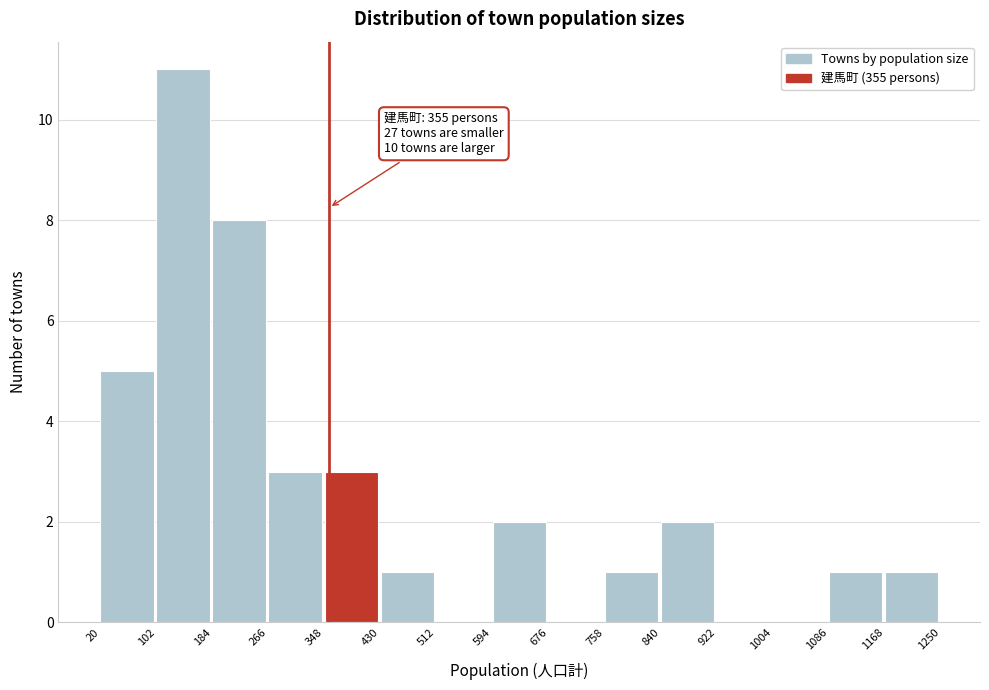

Over which range of the x-axis is the bar tallest?

102 to 184